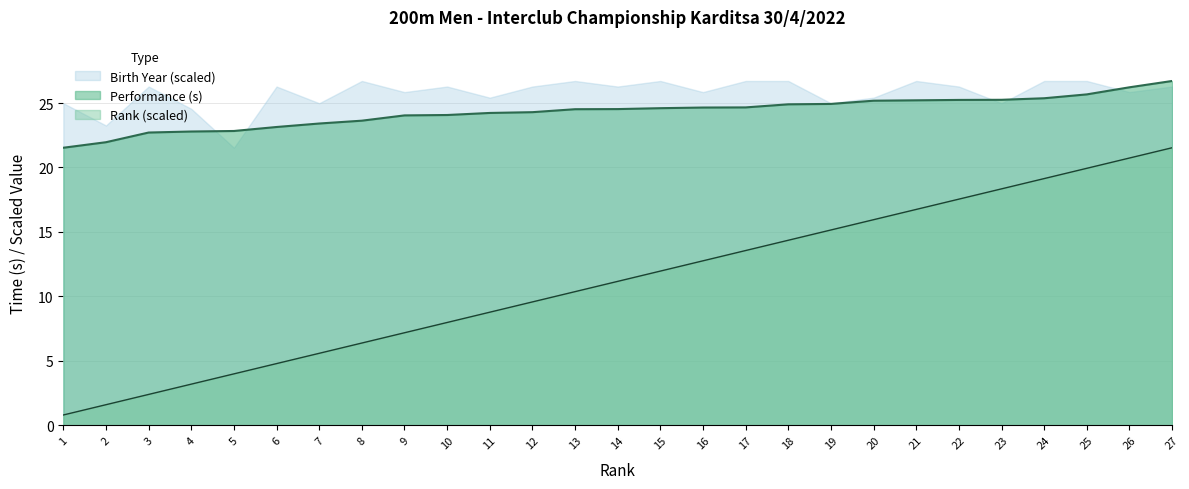

True or false: Performance (s) and Rank cross at least once.

False